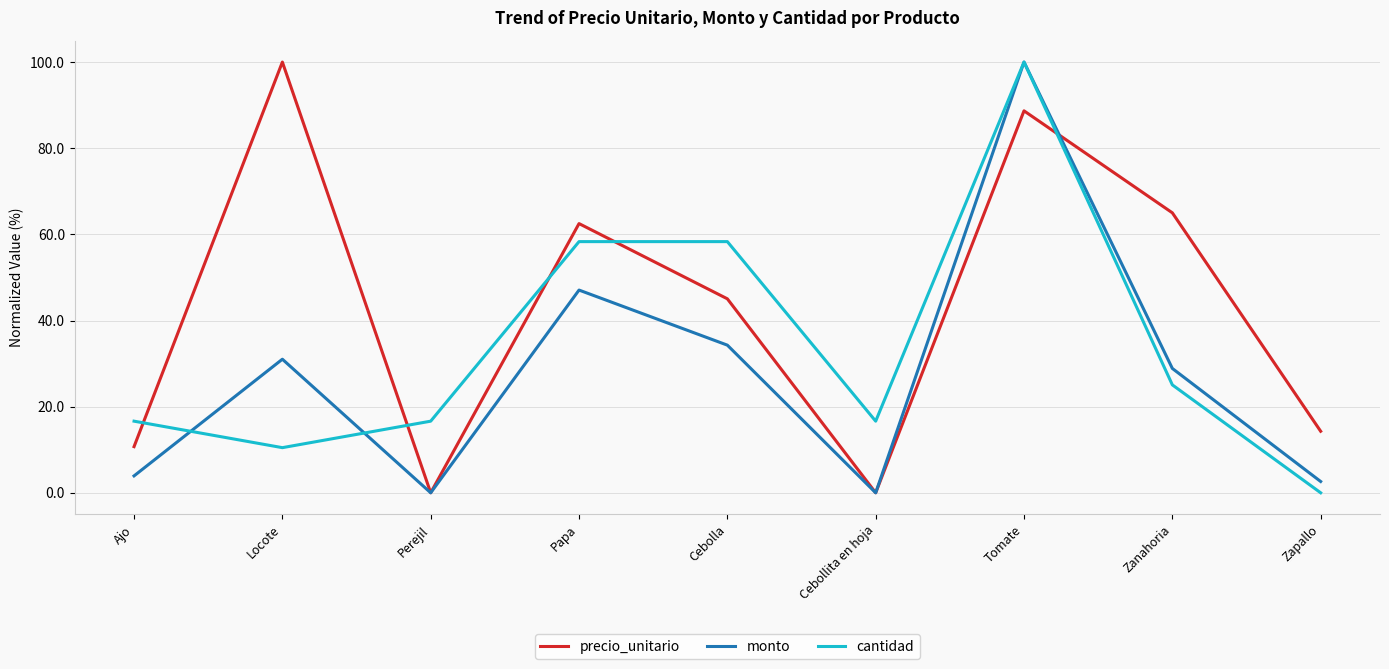

True or false: monto and cantidad intersect in this chart.

True